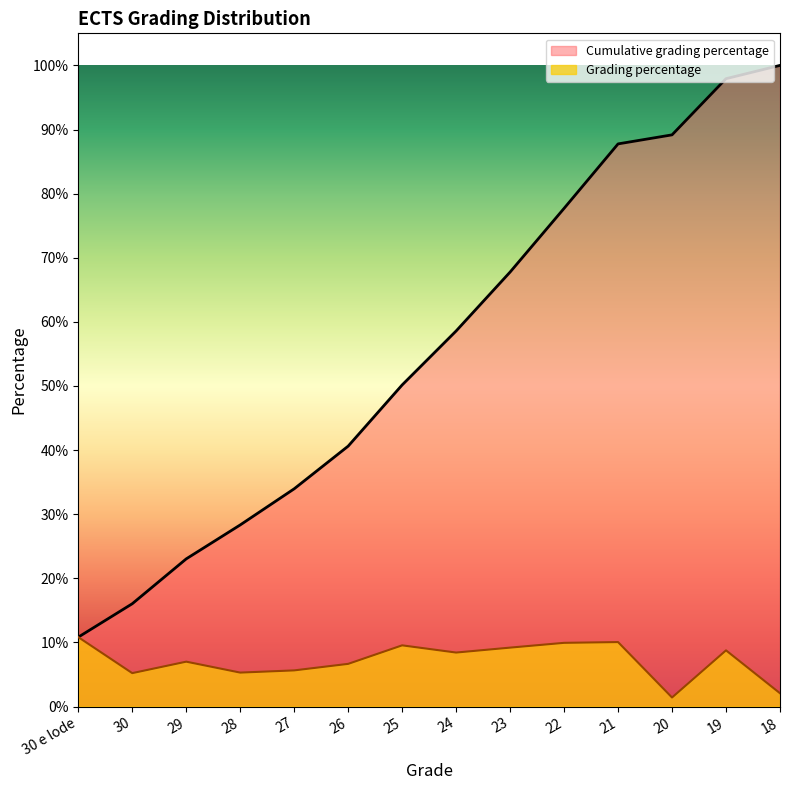

At which label does Grading percentage reach its minimum?

20